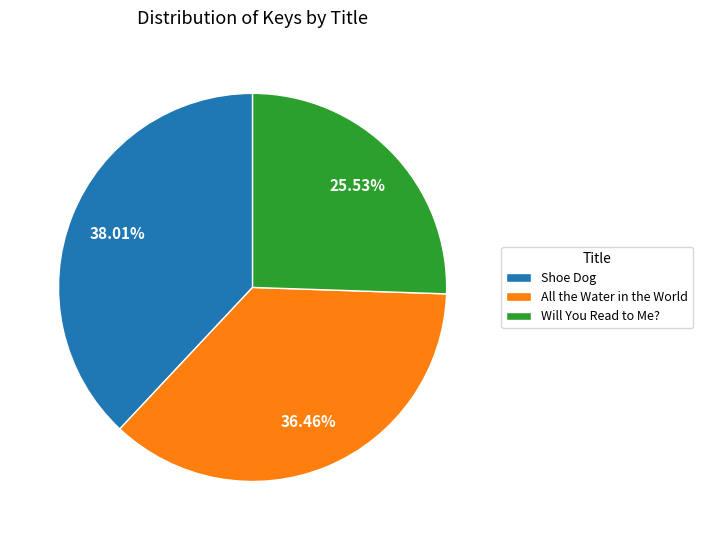

Between Will You Read to Me? and Shoe Dog, which is larger?

Shoe Dog